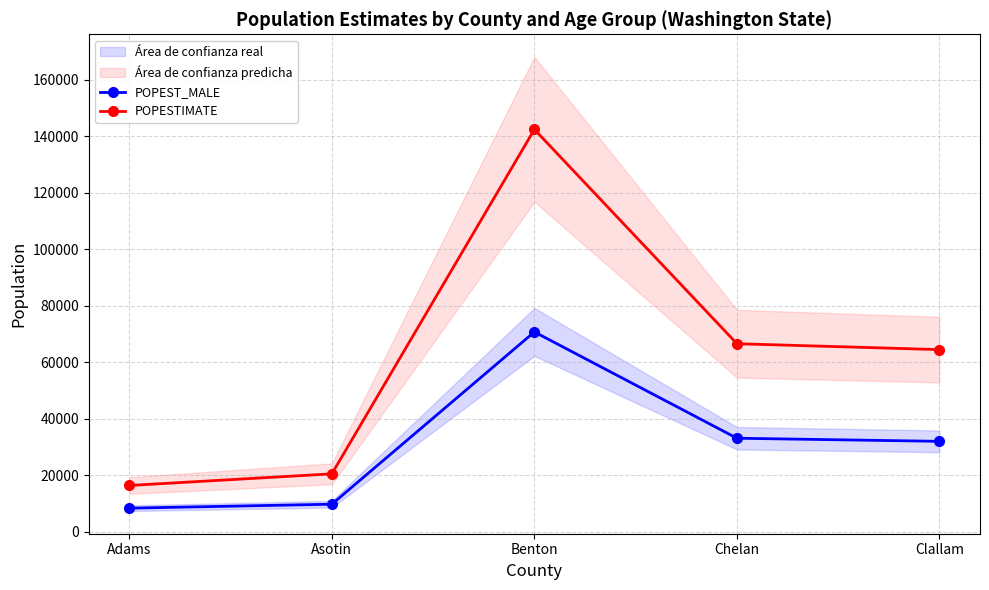

List the series in order of their peak value, highest first.

POPESTIMATE, POPEST_MALE